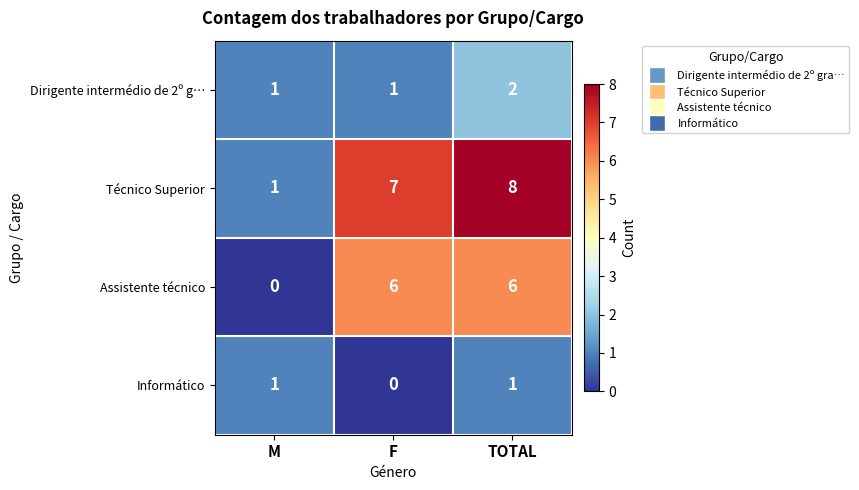

Reading left to right, what are all the values shown in this chart?

Dirigente intermédio de 2º g…: M=1	F=1	TOTAL=2
Técnico Superior: M=1	F=7	TOTAL=8
Assistente técnico: M=0	F=6	TOTAL=6
Informático: M=1	F=0	TOTAL=1